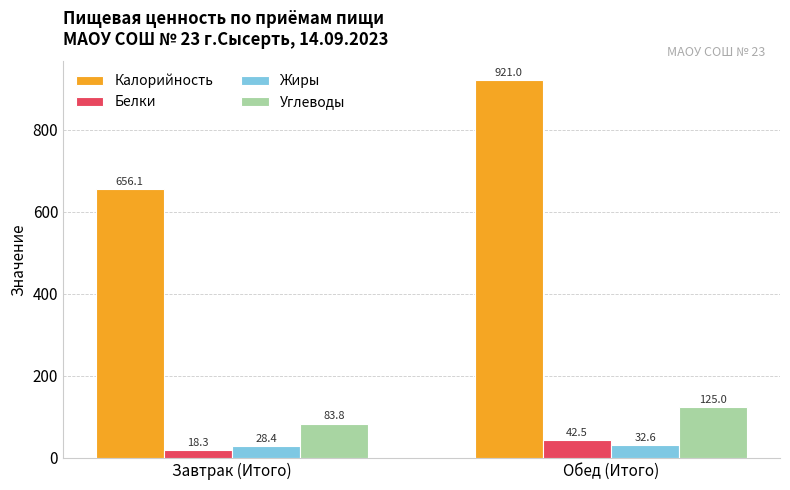

Between Завтрак (Итого) and Обед (Итого), which series saw the biggest shift?

Калорийность